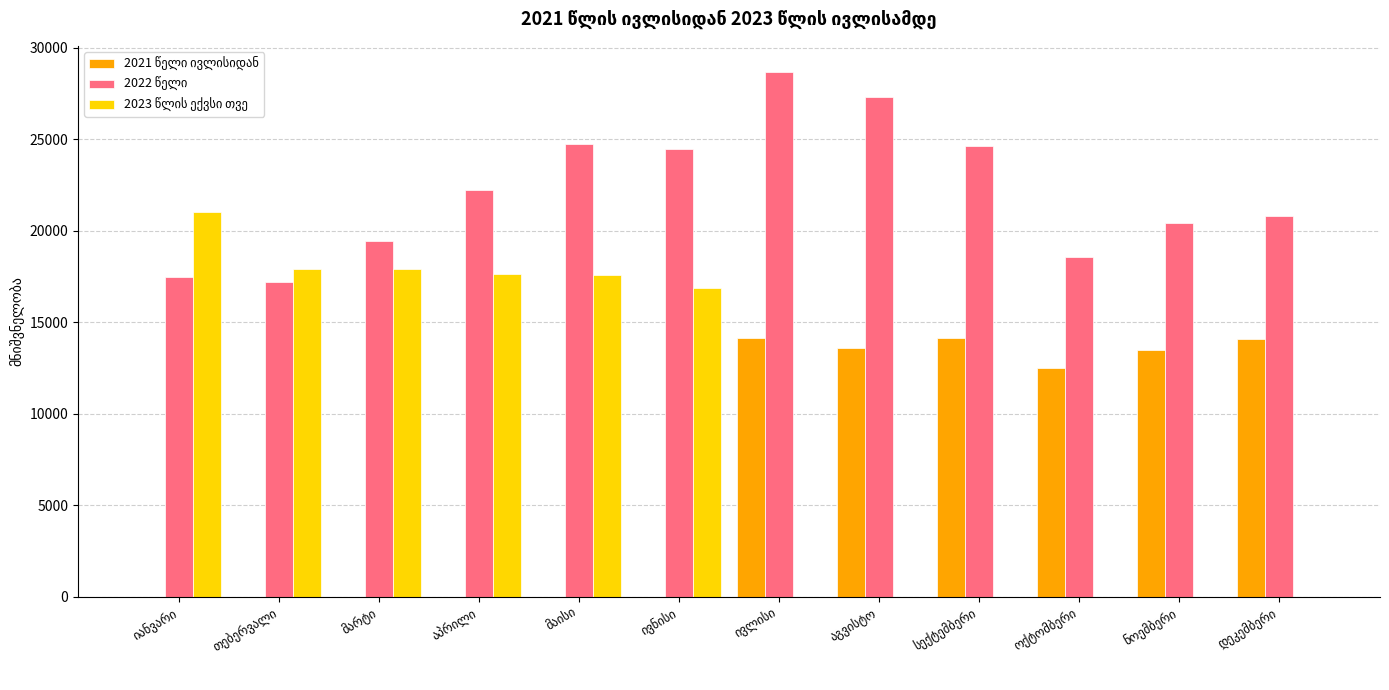

What is the total value across all series at თებერვალი?

35103.3